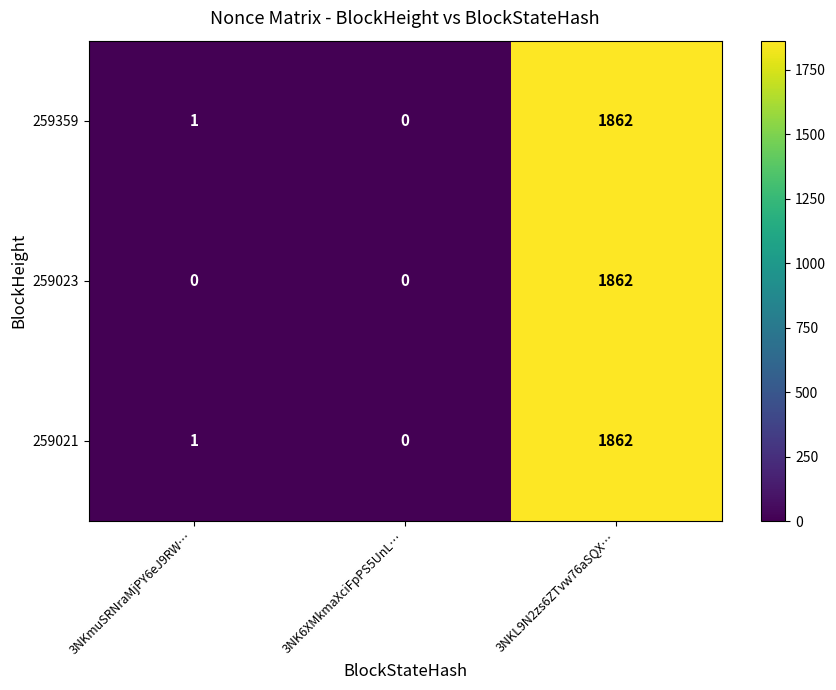

Reading left to right, extract all data points from this chart.

259359: 3NKmuSRNraMjPY6eJ9RW…=1	3NK6XMkmaXciFpPS5UnL…=0	3NKL9N2zs6ZTvw76aSQX…=1862
259023: 3NKmuSRNraMjPY6eJ9RW…=0	3NK6XMkmaXciFpPS5UnL…=0	3NKL9N2zs6ZTvw76aSQX…=1862
259021: 3NKmuSRNraMjPY6eJ9RW…=1	3NK6XMkmaXciFpPS5UnL…=0	3NKL9N2zs6ZTvw76aSQX…=1862